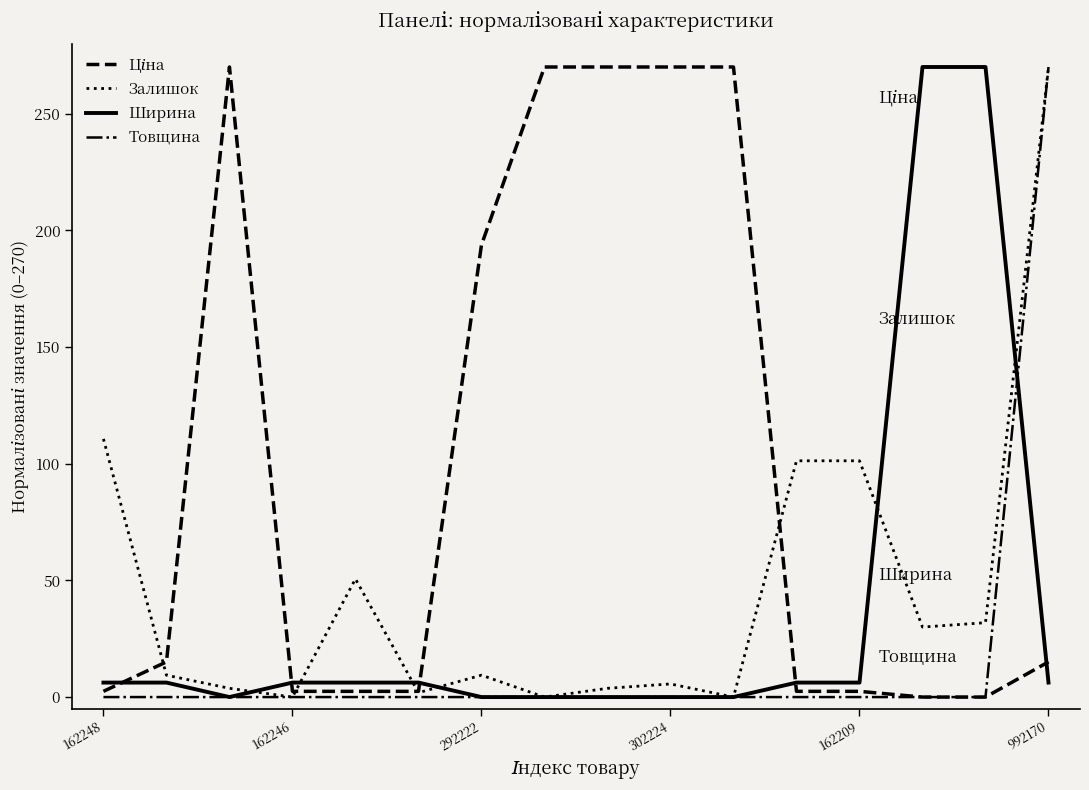

What is the highest value of the Ширина series?

270.0